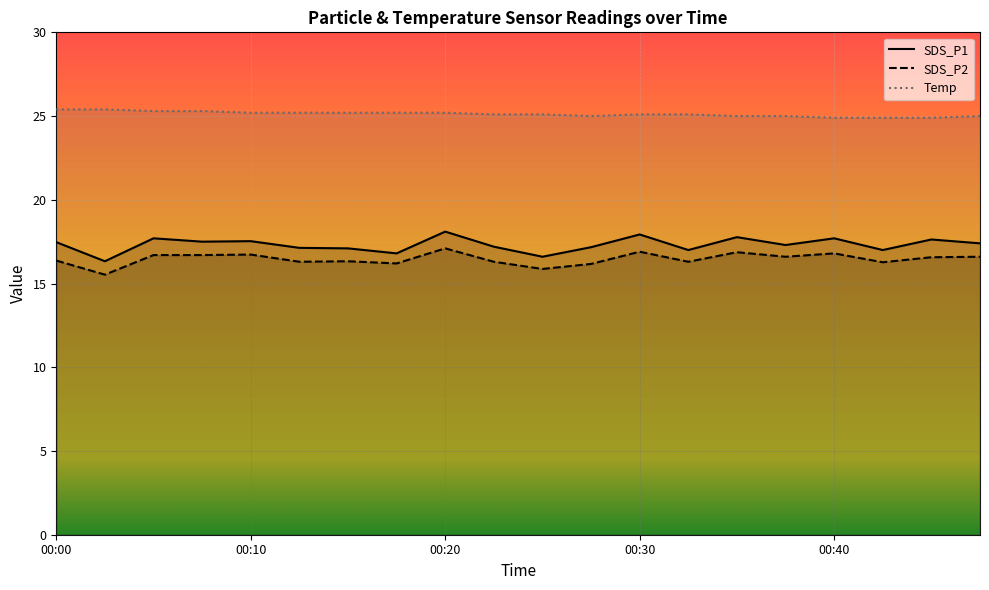

Reading left to right, extract all data points from this chart.

SDS_P1: 00:00=17.5	00:02=16.3	00:05=17.7	00:07=17.5	00:10=17.5	00:12=17.1	00:15=17.1	00:17=16.8	00:20=18.1	00:22=17.2	00:25=16.6	00:27=17.2	00:30=17.9	00:32=17.0	00:35=17.8	00:37=17.3	00:40=17.7	00:42=17.0	00:45=17.6	00:47=17.4
SDS_P2: 00:00=16.4	00:02=15.5	00:05=16.7	00:07=16.7	00:10=16.7	00:12=16.3	00:15=16.3	00:17=16.2	00:20=17.1	00:22=16.3	00:25=15.9	00:27=16.2	00:30=16.9	00:32=16.3	00:35=16.9	00:37=16.6	00:40=16.8	00:42=16.3	00:45=16.6	00:47=16.6
Temp: 00:00=25.4	00:02=25.4	00:05=25.3	00:07=25.3	00:10=25.2	00:12=25.2	00:15=25.2	00:17=25.2	00:20=25.2	00:22=25.1	00:25=25.1	00:27=25.0	00:30=25.1	00:32=25.1	00:35=25.0	00:37=25.0	00:40=24.9	00:42=24.9	00:45=24.9	00:47=25.0